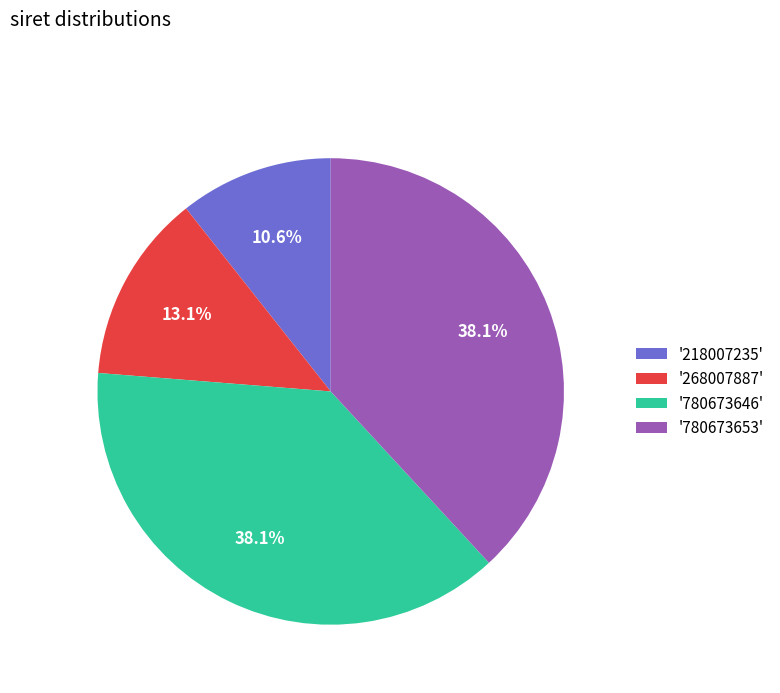

What percentage is NOT represented by '780673653'?

61.9%